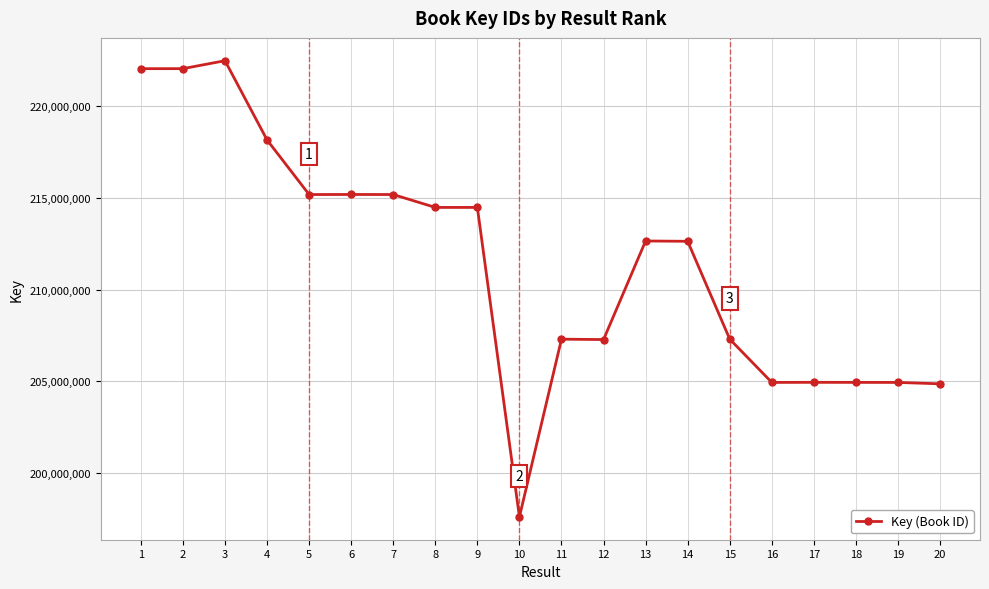

What is the smallest value displayed?

197585241